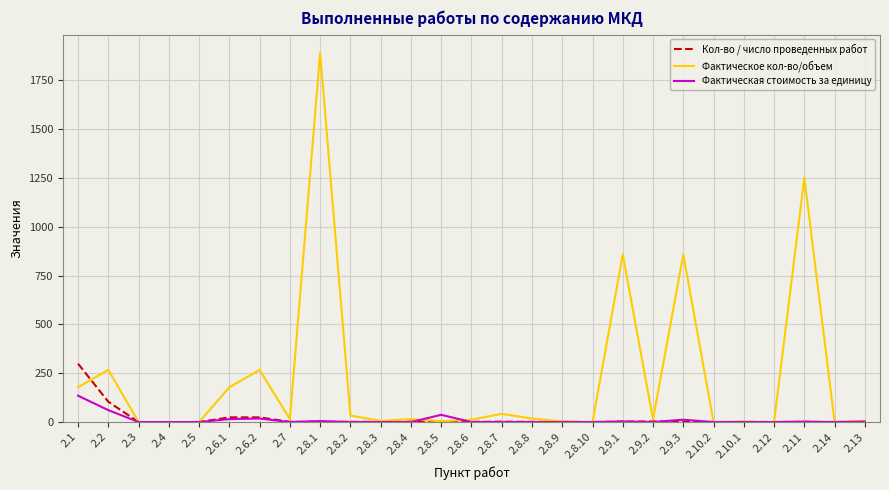

Does the chart display data point markers on the line(s)?

No